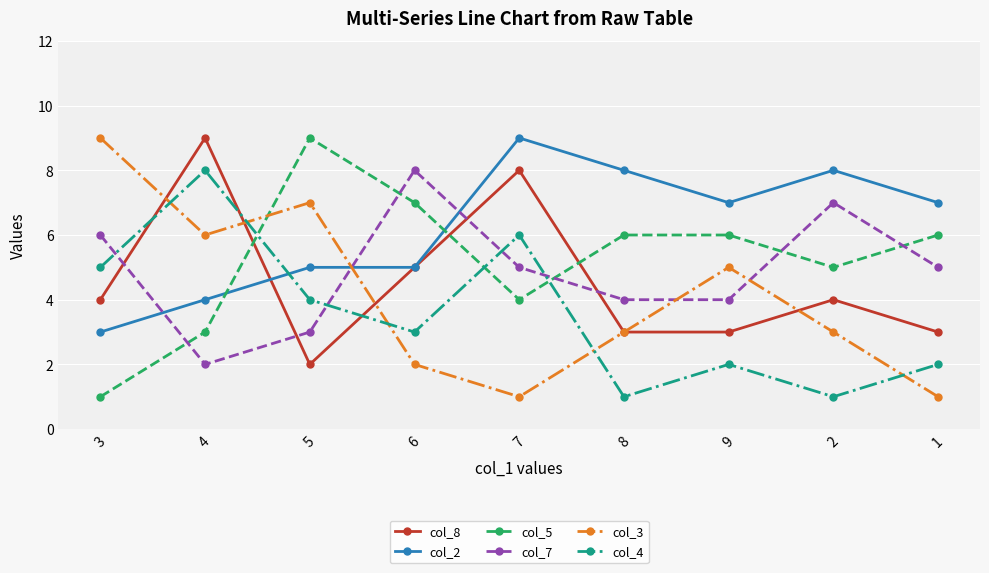

Which series has the largest total across all categories?

col_2